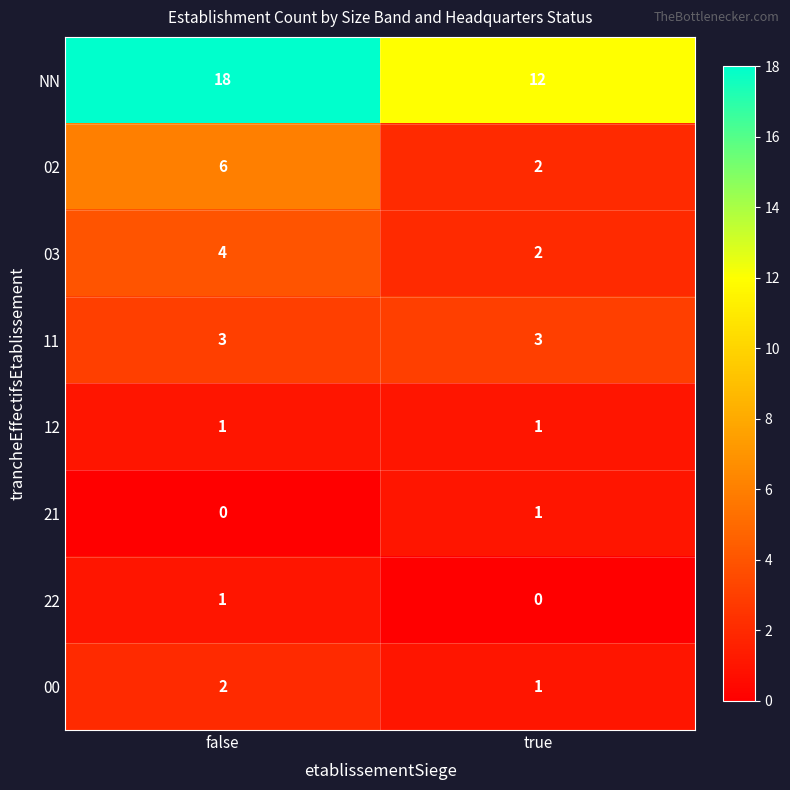

At how many categories does at least one series exceed 5?

2